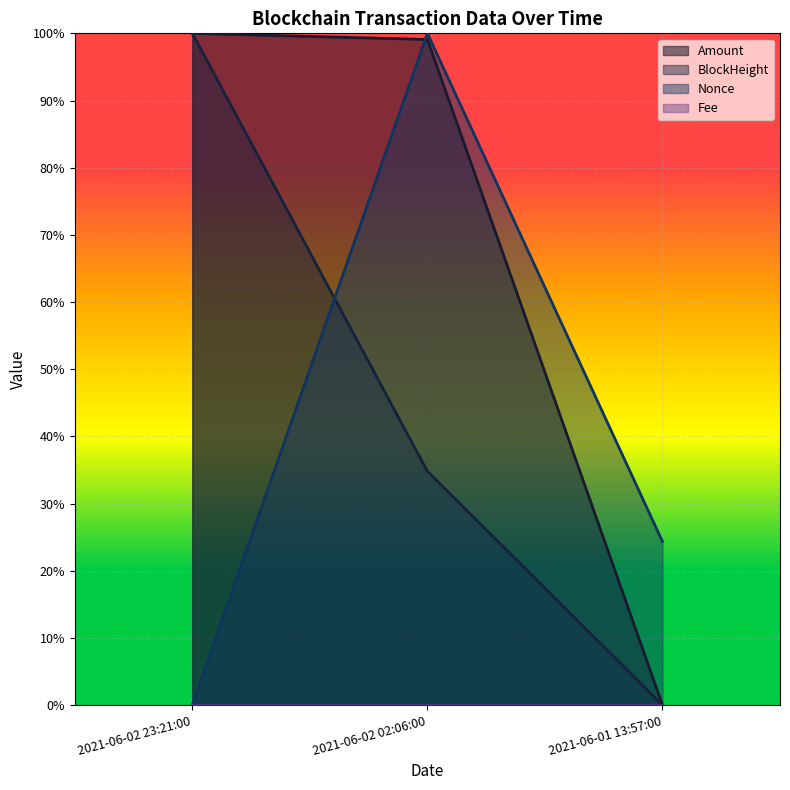

At which label is Amount closest to 0?

2021-06-01 13:57:00